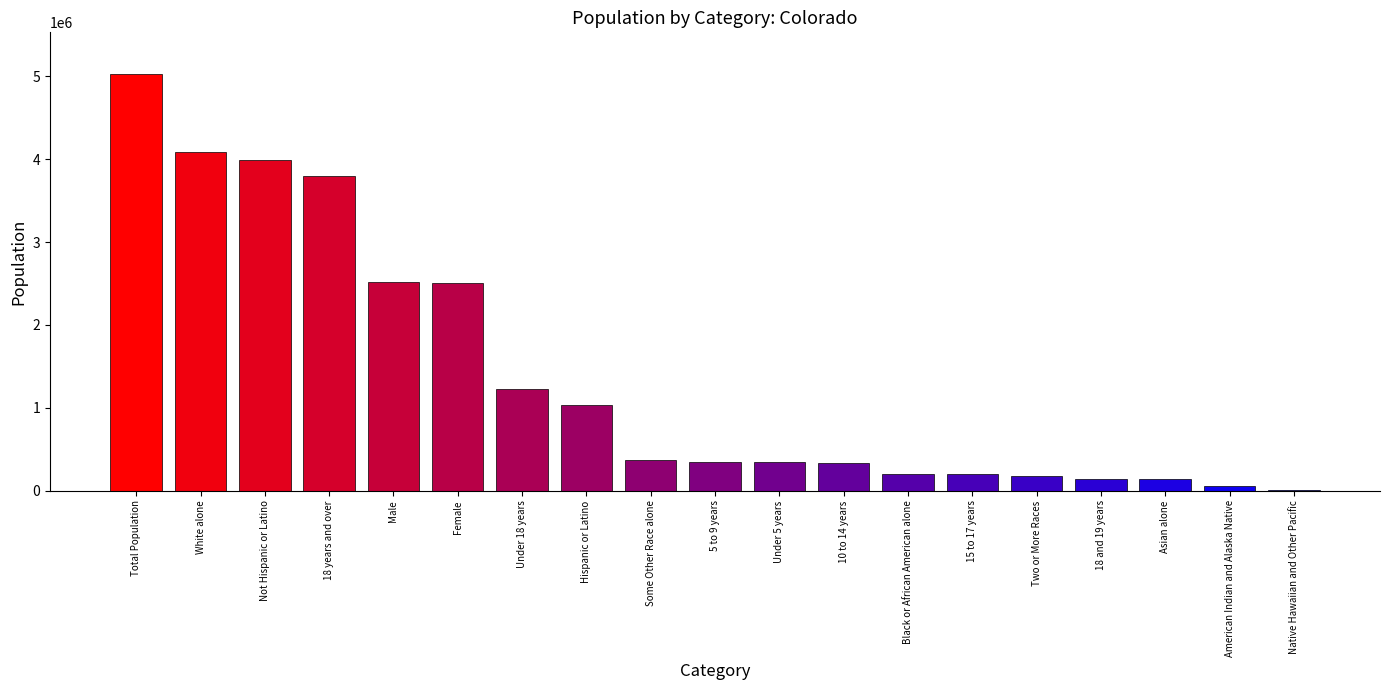

The chart shows a value of 1225609 at Under 18 years. True or false?

True